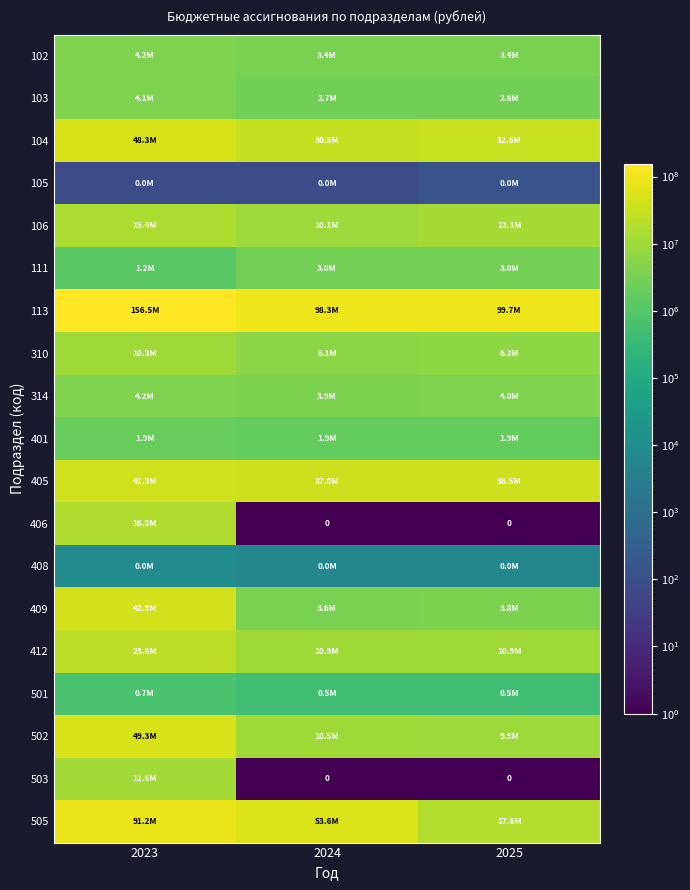

Is it true that 314 equals 1294426.3 at 2024?

False